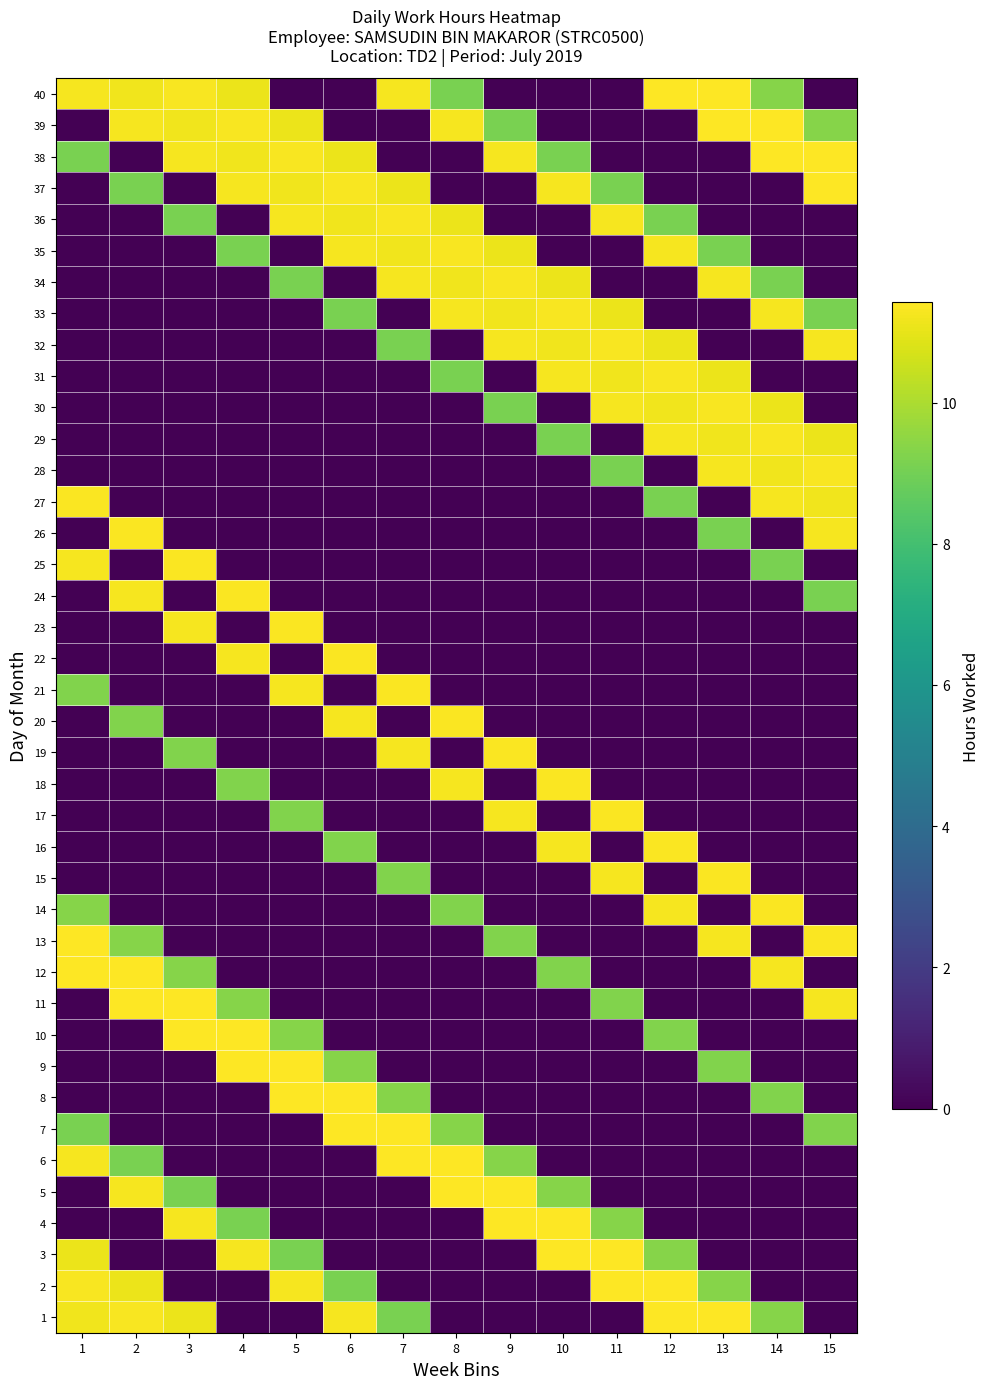

Reading left to right, extract all data points from this chart.

1: 1=11.2	2=11.3	3=11.1	4=0.0	5=0.0	6=11.3	7=9.1	8=0.0	9=0.0	10=0.0	11=0.0	12=11.4	13=11.4	14=9.3	15=0.0
2: 1=11.3	2=11.1	3=0.0	4=0.0	5=11.3	6=9.1	7=0.0	8=0.0	9=0.0	10=0.0	11=11.4	12=11.4	13=9.3	14=0.0	15=0.0
3: 1=11.1	2=0.0	3=0.0	4=11.3	5=9.1	6=0.0	7=0.0	8=0.0	9=0.0	10=11.4	11=11.4	12=9.3	13=0.0	14=0.0	15=0.0
4: 1=0.0	2=0.0	3=11.3	4=9.1	5=0.0	6=0.0	7=0.0	8=0.0	9=11.4	10=11.4	11=9.3	12=0.0	13=0.0	14=0.0	15=0.0
5: 1=0.0	2=11.3	3=9.1	4=0.0	5=0.0	6=0.0	7=0.0	8=11.4	9=11.4	10=9.3	11=0.0	12=0.0	13=0.0	14=0.0	15=0.0
6: 1=11.3	2=9.1	3=0.0	4=0.0	5=0.0	6=0.0	7=11.4	8=11.4	9=9.3	10=0.0	11=0.0	12=0.0	13=0.0	14=0.0	15=0.0
7: 1=9.1	2=0.0	3=0.0	4=0.0	5=0.0	6=11.4	7=11.4	8=9.3	9=0.0	10=0.0	11=0.0	12=0.0	13=0.0	14=0.0	15=9.2
8: 1=0.0	2=0.0	3=0.0	4=0.0	5=11.4	6=11.4	7=9.3	8=0.0	9=0.0	10=0.0	11=0.0	12=0.0	13=0.0	14=9.2	15=0.0
9: 1=0.0	2=0.0	3=0.0	4=11.4	5=11.4	6=9.3	7=0.0	8=0.0	9=0.0	10=0.0	11=0.0	12=0.0	13=9.2	14=0.0	15=0.0
10: 1=0.0	2=0.0	3=11.4	4=11.4	5=9.3	6=0.0	7=0.0	8=0.0	9=0.0	10=0.0	11=0.0	12=9.2	13=0.0	14=0.0	15=0.0
11: 1=0.0	2=11.4	3=11.4	4=9.3	5=0.0	6=0.0	7=0.0	8=0.0	9=0.0	10=0.0	11=9.2	12=0.0	13=0.0	14=0.0	15=11.3
12: 1=11.4	2=11.4	3=9.3	4=0.0	5=0.0	6=0.0	7=0.0	8=0.0	9=0.0	10=9.2	11=0.0	12=0.0	13=0.0	14=11.3	15=0.0
13: 1=11.4	2=9.3	3=0.0	4=0.0	5=0.0	6=0.0	7=0.0	8=0.0	9=9.2	10=0.0	11=0.0	12=0.0	13=11.3	14=0.0	15=11.3
14: 1=9.3	2=0.0	3=0.0	4=0.0	5=0.0	6=0.0	7=0.0	8=9.2	9=0.0	10=0.0	11=0.0	12=11.3	13=0.0	14=11.3	15=0.0
15: 1=0.0	2=0.0	3=0.0	4=0.0	5=0.0	6=0.0	7=9.2	8=0.0	9=0.0	10=0.0	11=11.3	12=0.0	13=11.3	14=0.0	15=0.0
16: 1=0.0	2=0.0	3=0.0	4=0.0	5=0.0	6=9.2	7=0.0	8=0.0	9=0.0	10=11.3	11=0.0	12=11.3	13=0.0	14=0.0	15=0.0
17: 1=0.0	2=0.0	3=0.0	4=0.0	5=9.2	6=0.0	7=0.0	8=0.0	9=11.3	10=0.0	11=11.3	12=0.0	13=0.0	14=0.0	15=0.0
18: 1=0.0	2=0.0	3=0.0	4=9.2	5=0.0	6=0.0	7=0.0	8=11.3	9=0.0	10=11.3	11=0.0	12=0.0	13=0.0	14=0.0	15=0.0
19: 1=0.0	2=0.0	3=9.2	4=0.0	5=0.0	6=0.0	7=11.3	8=0.0	9=11.3	10=0.0	11=0.0	12=0.0	13=0.0	14=0.0	15=0.0
20: 1=0.0	2=9.2	3=0.0	4=0.0	5=0.0	6=11.3	7=0.0	8=11.3	9=0.0	10=0.0	11=0.0	12=0.0	13=0.0	14=0.0	15=0.0
21: 1=9.2	2=0.0	3=0.0	4=0.0	5=11.3	6=0.0	7=11.3	8=0.0	9=0.0	10=0.0	11=0.0	12=0.0	13=0.0	14=0.0	15=0.0
22: 1=0.0	2=0.0	3=0.0	4=11.3	5=0.0	6=11.3	7=0.0	8=0.0	9=0.0	10=0.0	11=0.0	12=0.0	13=0.0	14=0.0	15=0.0
23: 1=0.0	2=0.0	3=11.3	4=0.0	5=11.3	6=0.0	7=0.0	8=0.0	9=0.0	10=0.0	11=0.0	12=0.0	13=0.0	14=0.0	15=0.0
24: 1=0.0	2=11.3	3=0.0	4=11.3	5=0.0	6=0.0	7=0.0	8=0.0	9=0.0	10=0.0	11=0.0	12=0.0	13=0.0	14=0.0	15=9.1
25: 1=11.3	2=0.0	3=11.3	4=0.0	5=0.0	6=0.0	7=0.0	8=0.0	9=0.0	10=0.0	11=0.0	12=0.0	13=0.0	14=9.1	15=0.0
26: 1=0.0	2=11.3	3=0.0	4=0.0	5=0.0	6=0.0	7=0.0	8=0.0	9=0.0	10=0.0	11=0.0	12=0.0	13=9.1	14=0.0	15=11.3
27: 1=11.3	2=0.0	3=0.0	4=0.0	5=0.0	6=0.0	7=0.0	8=0.0	9=0.0	10=0.0	11=0.0	12=9.1	13=0.0	14=11.3	15=11.2
28: 1=0.0	2=0.0	3=0.0	4=0.0	5=0.0	6=0.0	7=0.0	8=0.0	9=0.0	10=0.0	11=9.1	12=0.0	13=11.3	14=11.2	15=11.3
29: 1=0.0	2=0.0	3=0.0	4=0.0	5=0.0	6=0.0	7=0.0	8=0.0	9=0.0	10=9.1	11=0.0	12=11.3	13=11.2	14=11.3	15=11.1
30: 1=0.0	2=0.0	3=0.0	4=0.0	5=0.0	6=0.0	7=0.0	8=0.0	9=9.1	10=0.0	11=11.3	12=11.2	13=11.3	14=11.1	15=0.0
31: 1=0.0	2=0.0	3=0.0	4=0.0	5=0.0	6=0.0	7=0.0	8=9.1	9=0.0	10=11.3	11=11.2	12=11.3	13=11.1	14=0.0	15=0.0
32: 1=0.0	2=0.0	3=0.0	4=0.0	5=0.0	6=0.0	7=9.1	8=0.0	9=11.3	10=11.2	11=11.3	12=11.1	13=0.0	14=0.0	15=11.3
33: 1=0.0	2=0.0	3=0.0	4=0.0	5=0.0	6=9.1	7=0.0	8=11.3	9=11.2	10=11.3	11=11.1	12=0.0	13=0.0	14=11.3	15=9.1
34: 1=0.0	2=0.0	3=0.0	4=0.0	5=9.1	6=0.0	7=11.3	8=11.2	9=11.3	10=11.1	11=0.0	12=0.0	13=11.3	14=9.1	15=0.0
35: 1=0.0	2=0.0	3=0.0	4=9.1	5=0.0	6=11.3	7=11.2	8=11.3	9=11.1	10=0.0	11=0.0	12=11.3	13=9.1	14=0.0	15=0.0
36: 1=0.0	2=0.0	3=9.1	4=0.0	5=11.3	6=11.2	7=11.3	8=11.1	9=0.0	10=0.0	11=11.3	12=9.1	13=0.0	14=0.0	15=0.0
37: 1=0.0	2=9.1	3=0.0	4=11.3	5=11.2	6=11.3	7=11.1	8=0.0	9=0.0	10=11.3	11=9.1	12=0.0	13=0.0	14=0.0	15=11.4
38: 1=9.1	2=0.0	3=11.3	4=11.2	5=11.3	6=11.1	7=0.0	8=0.0	9=11.3	10=9.1	11=0.0	12=0.0	13=0.0	14=11.4	15=11.4
39: 1=0.0	2=11.3	3=11.2	4=11.3	5=11.1	6=0.0	7=0.0	8=11.3	9=9.1	10=0.0	11=0.0	12=0.0	13=11.4	14=11.4	15=9.3
40: 1=11.3	2=11.2	3=11.3	4=11.1	5=0.0	6=0.0	7=11.3	8=9.1	9=0.0	10=0.0	11=0.0	12=11.4	13=11.4	14=9.3	15=0.0